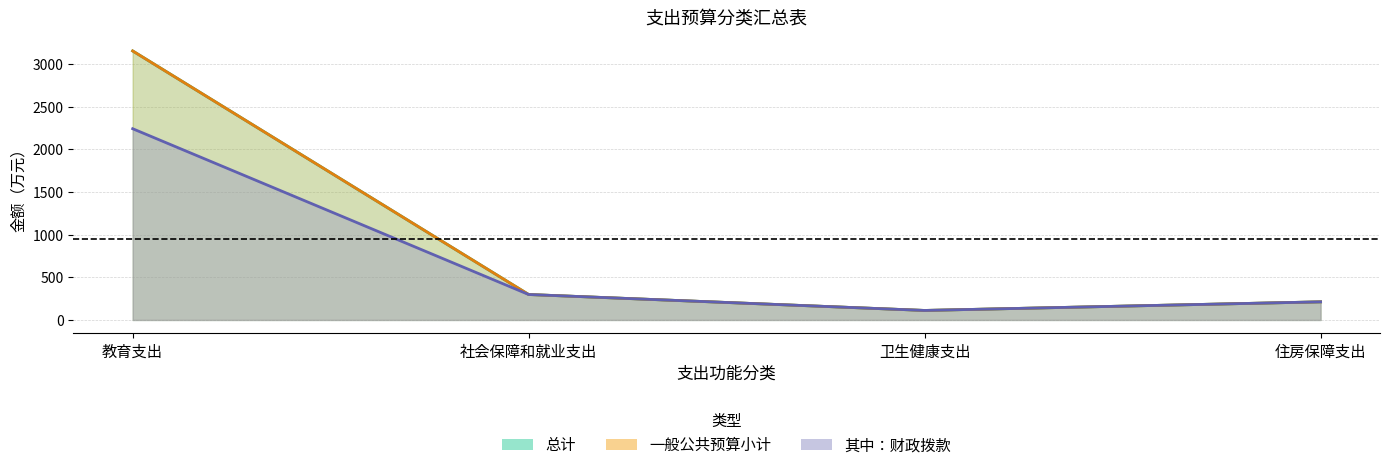

What are all the series names shown in the legend?

总计, 一般公共预算小计, 其中财政拨款